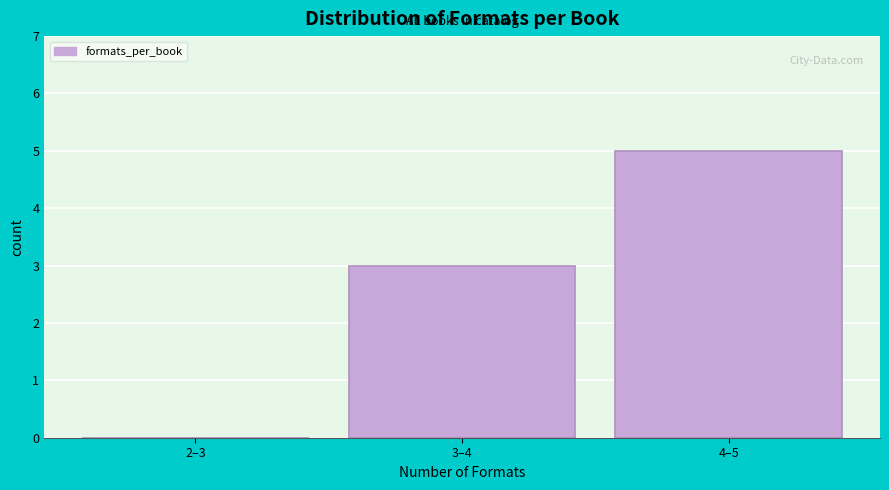

Reading left to right, transcribe all the data shown in this chart.

2–3=0	3–4=3	4–5=5